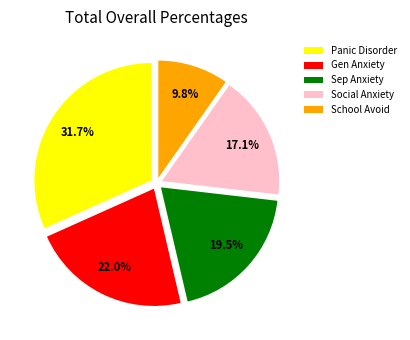

Is there a majority slice in this chart?

No